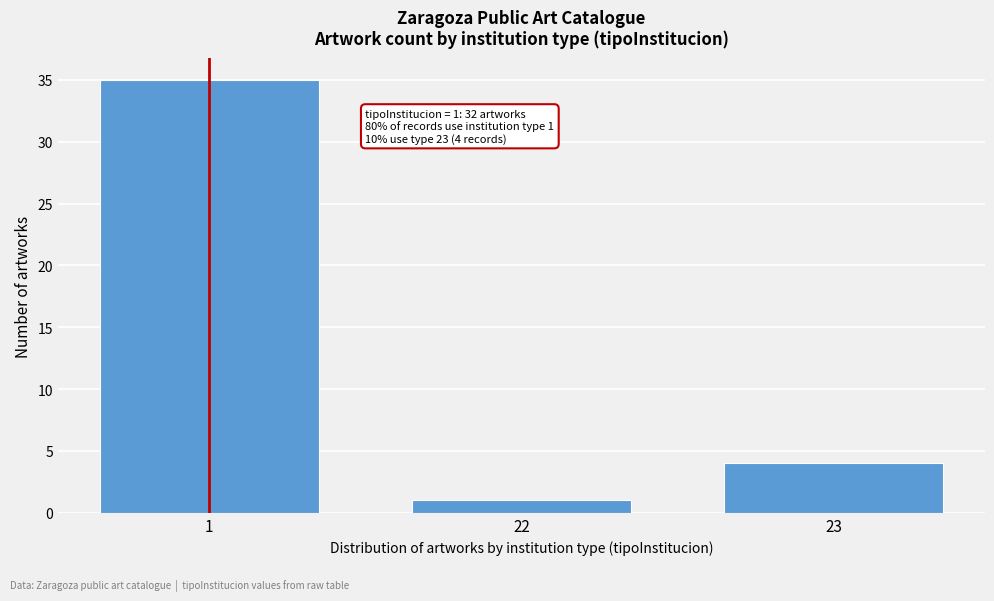

Reading right to left, list all the values displayed in this chart.

23=4	22=1	1=35